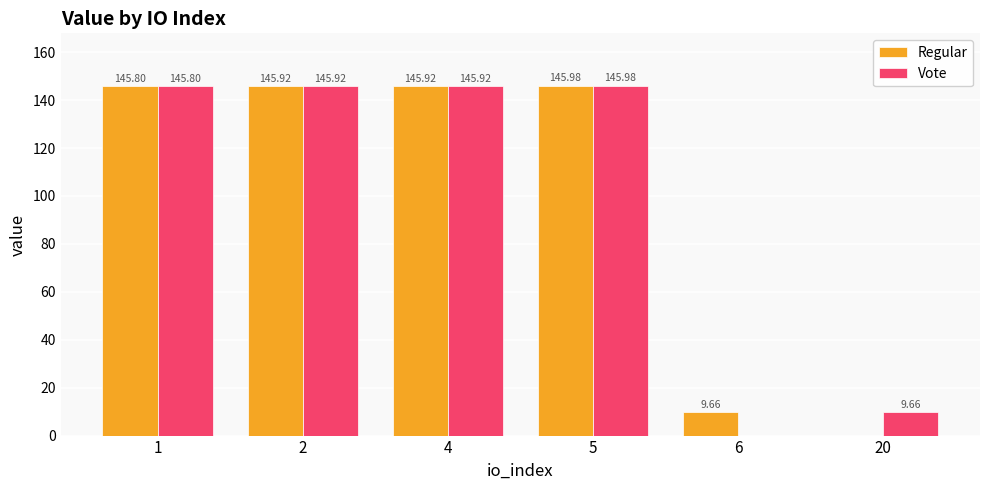

Is the value of Regular at 2 greater than the value of Vote at 20?

Yes